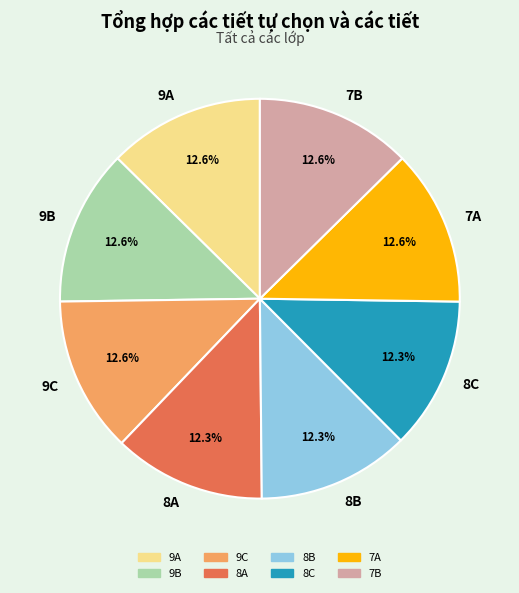

To the nearest percent, what is the combined percentage of 8A and 9B?

25%